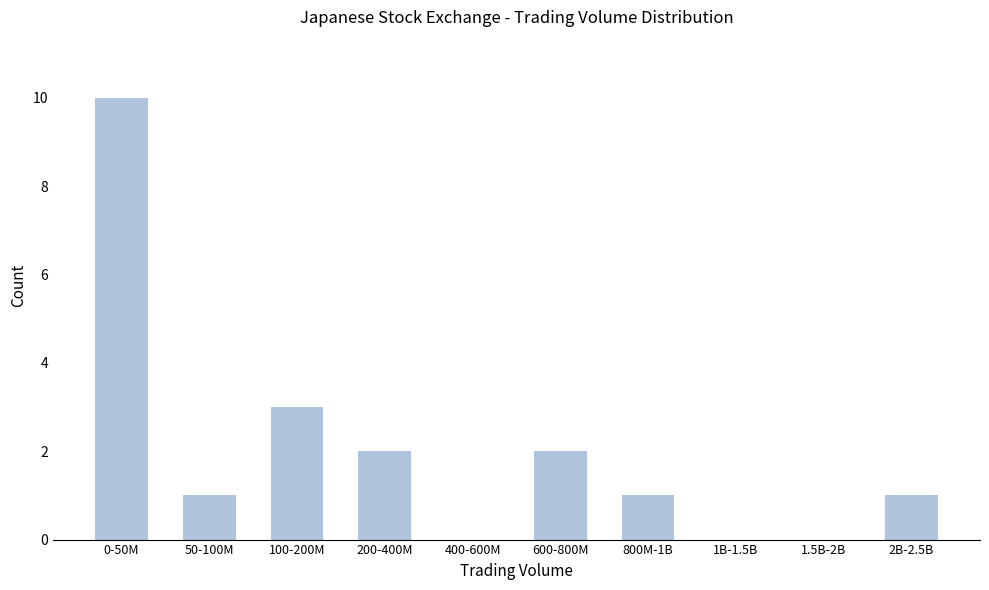

Reading left to right, what are all the values shown in this chart?

0-50M=10	50-100M=1	100-200M=3	200-400M=2	400-600M=0	600-800M=2	800M-1B=1	1B-1.5B=0	1.5B-2B=0	2B-2.5B=1